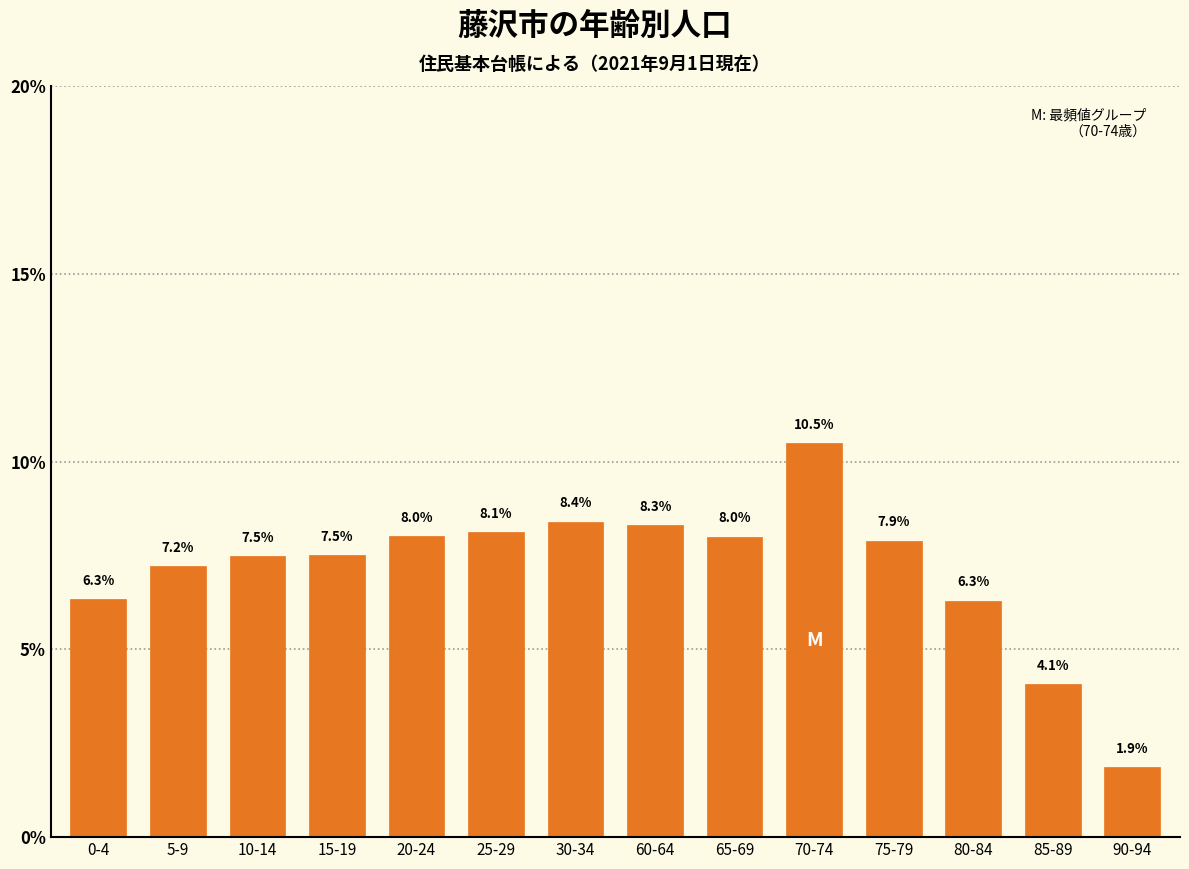

Reading left to right, extract all data points from this chart.

6.3	7.2	7.5	7.5	8.0	8.1	8.4	8.3	8.0	10.5	7.9	6.3	4.1	1.9